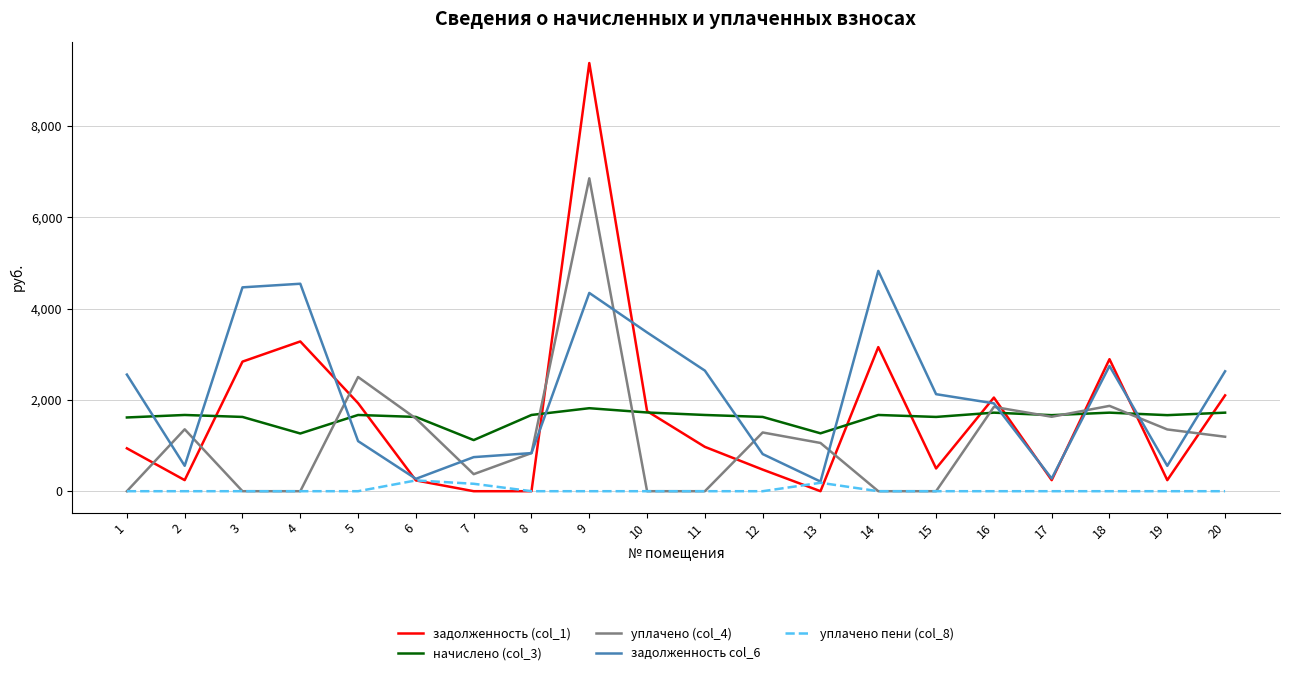

What is the sum of the уплачено (col_4) values at 4 and 5?

2500.2